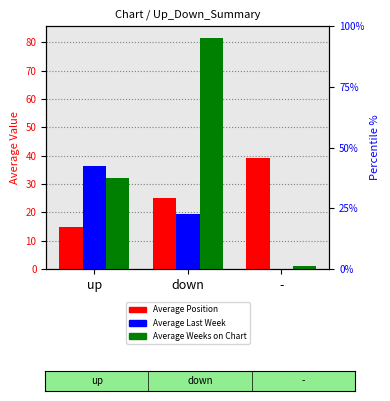

Is the value of Average Position at up greater than the value of Average Weeks on Chart at up?

No